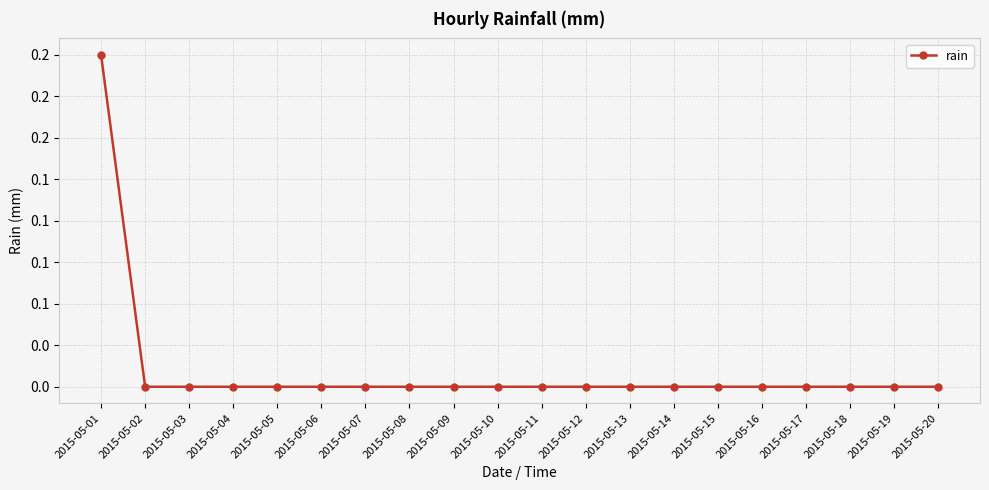

The chart shows a value of -0.1 at 2015-05-10. True or false?

False